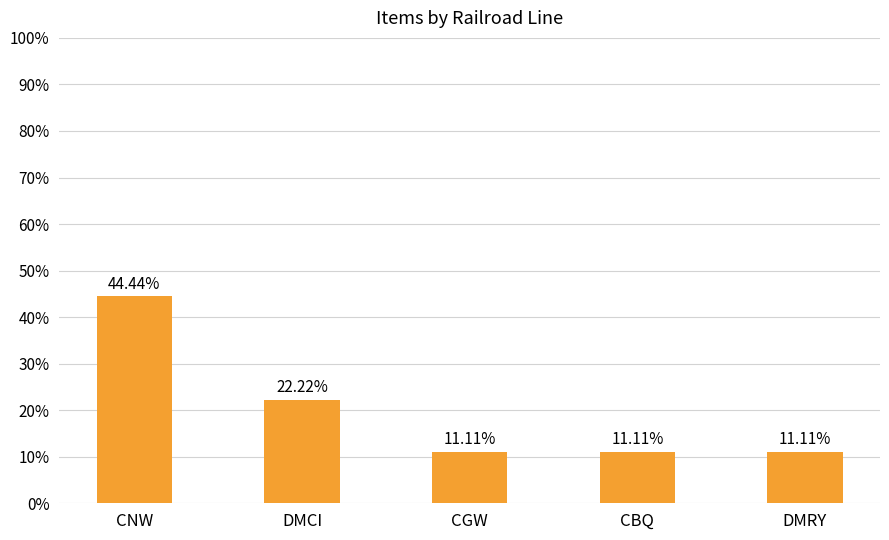

True or false: the data shows 0.2 at CNW.

False